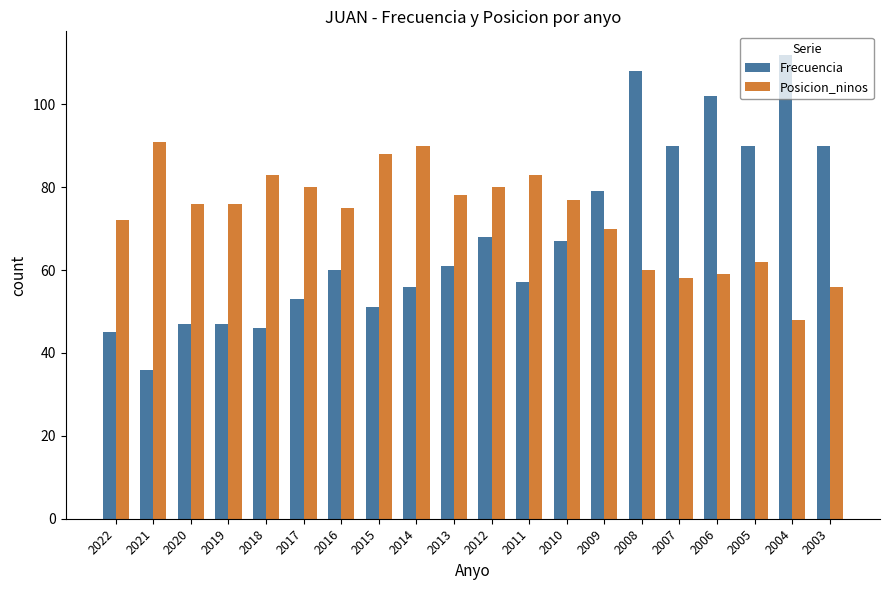

Rank the series by their average value, from lowest to highest.

Frecuencia, Posicion_ninos